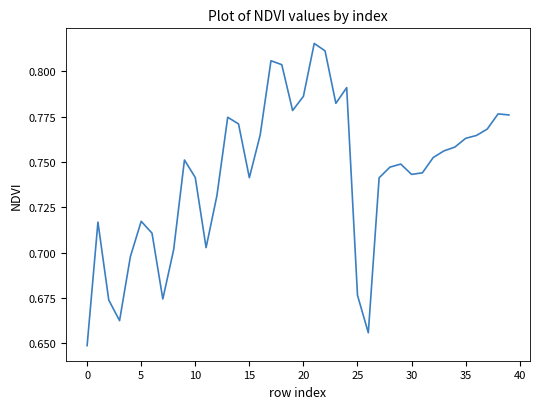

Is this an area chart (filled region under the line)?

No